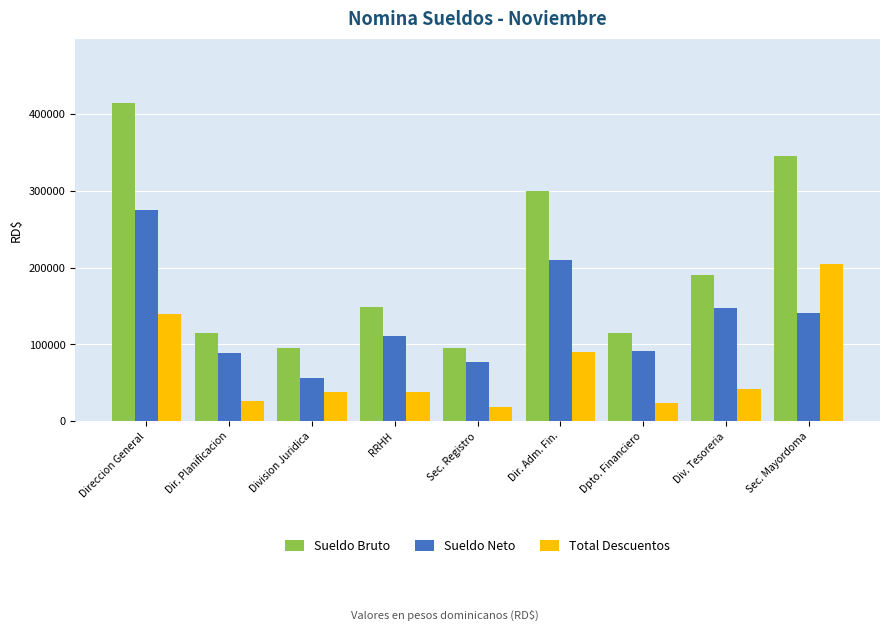

What is the value of the Sueldo Neto bar at the 5th from the left?

76840.7